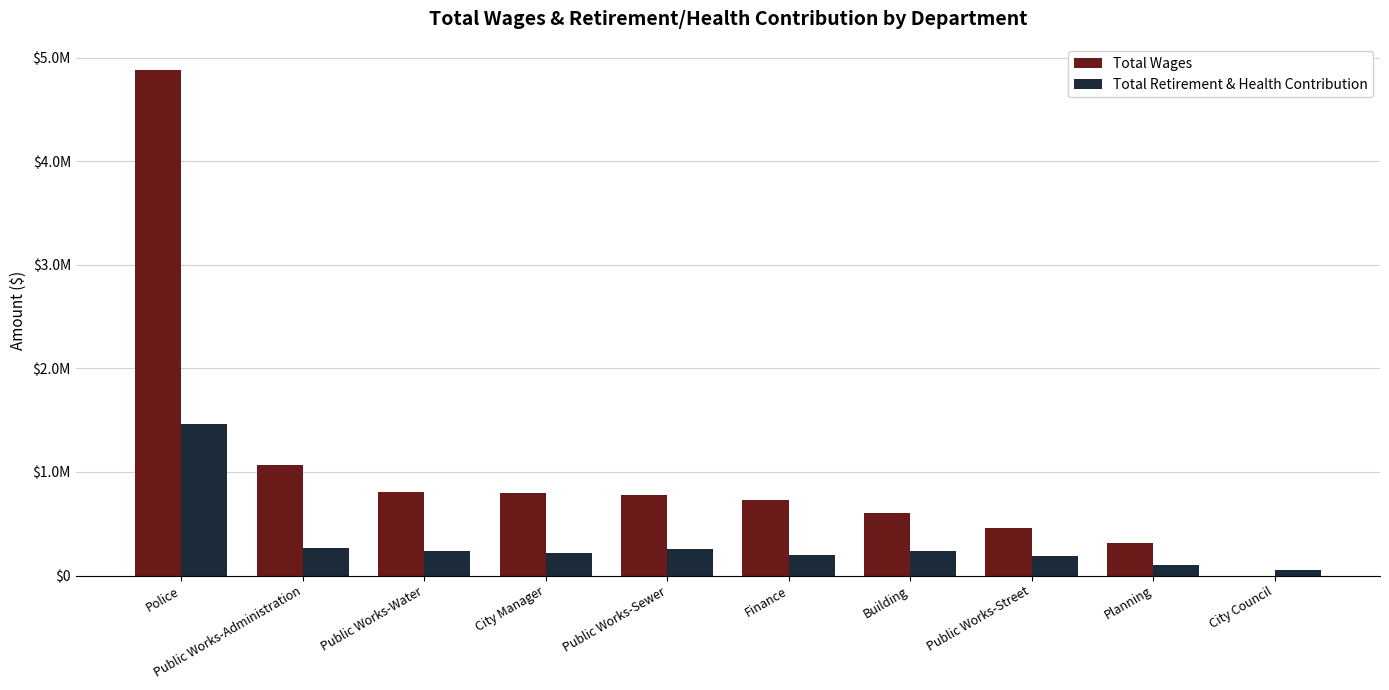

Is the value of Total Wages at Public Works-Water greater than the value of Total Retirement & Health Contribution at Police?

No